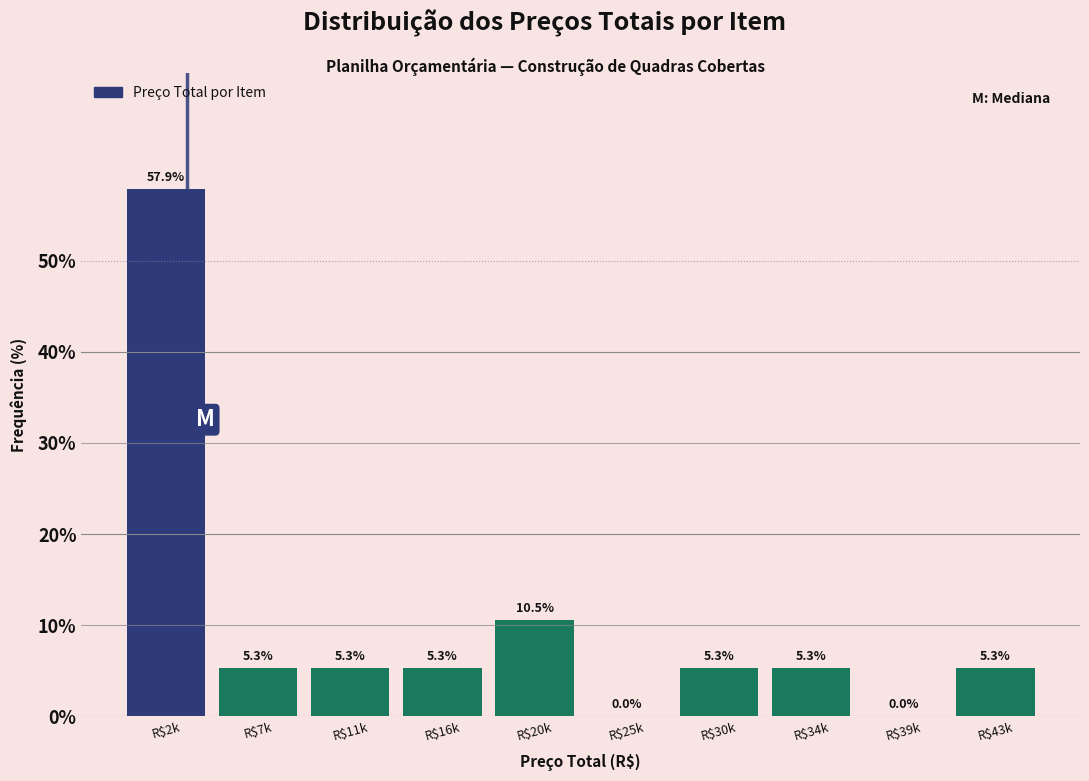

At which label is the value closest to 28?

R$20k